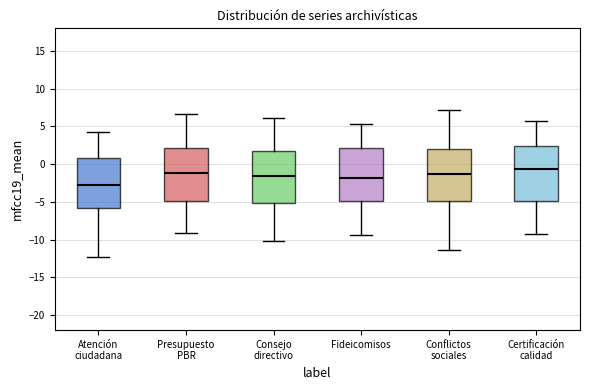

Where does the lower whisker of the box for Atención ciudadana end on the y-axis? The values are not printed on the chart, so give them approximately, as read against the axis.

-12.5